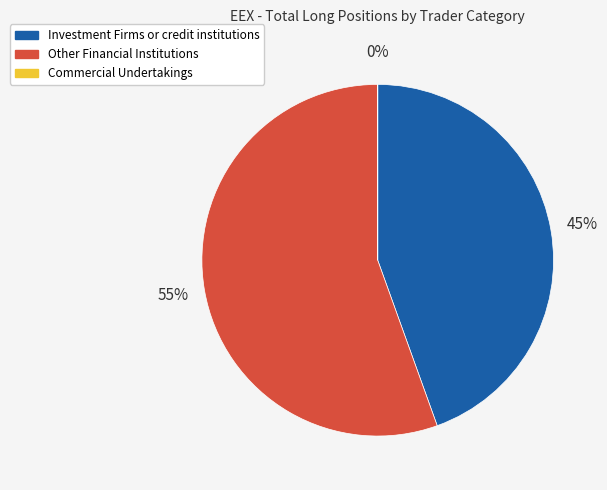

What is the largest slice in the pie chart?

Other Financial Institutions